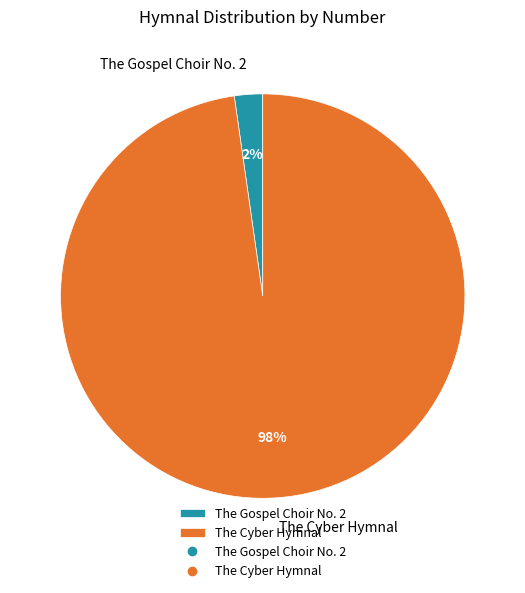

What is the largest slice in the pie chart?

The Cyber Hymnal